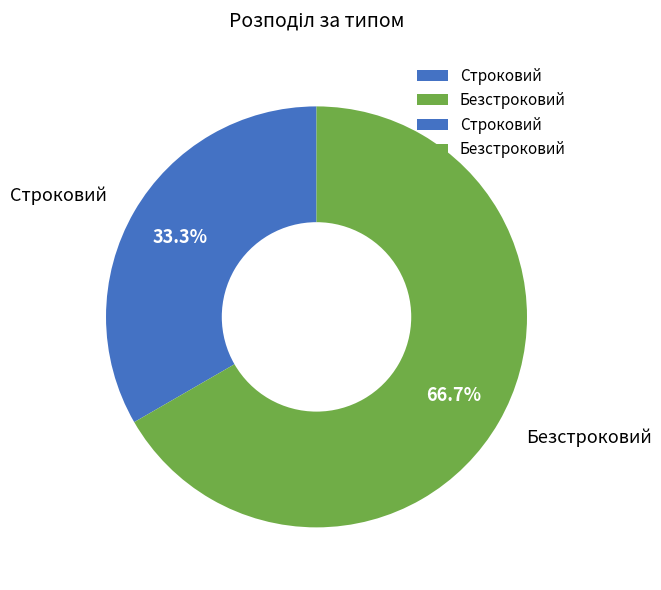

To the nearest percent, what is the difference between the Строковий and Безстроковий slice percentages?

33%